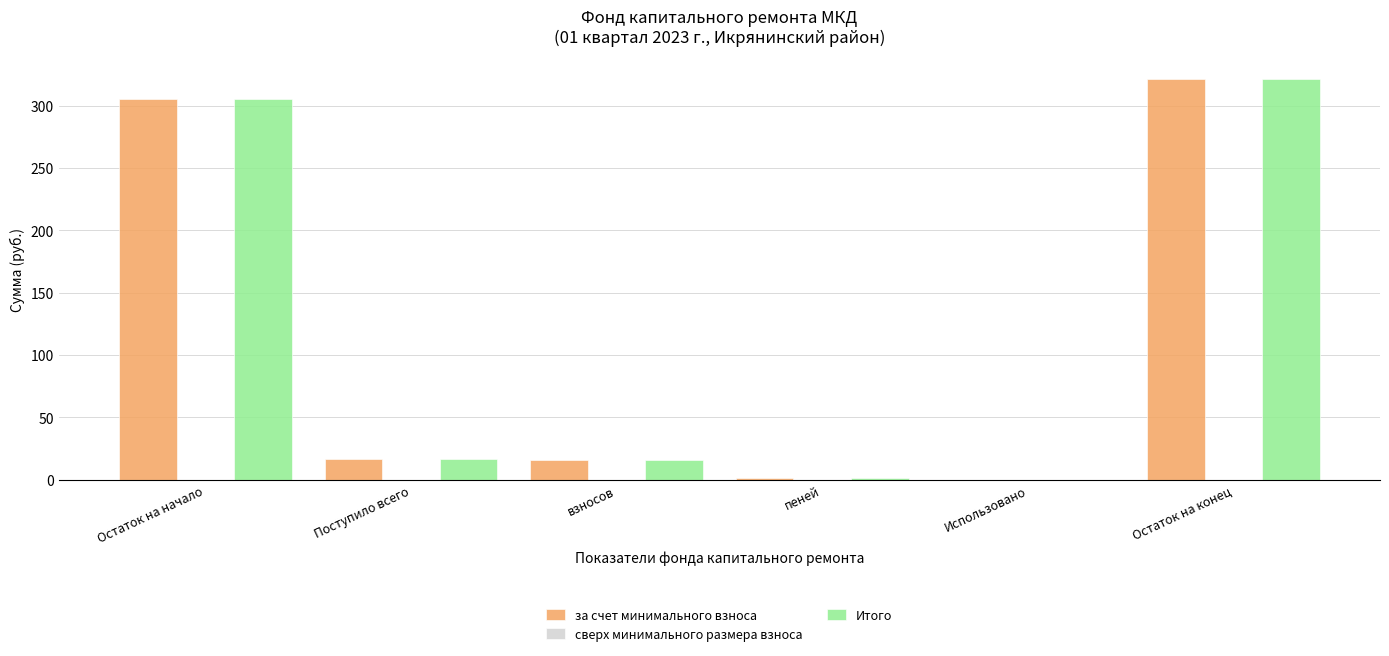

Is the value of за счет минимального взноса at Использовано greater than the value of Итого at Поступило всего?

No